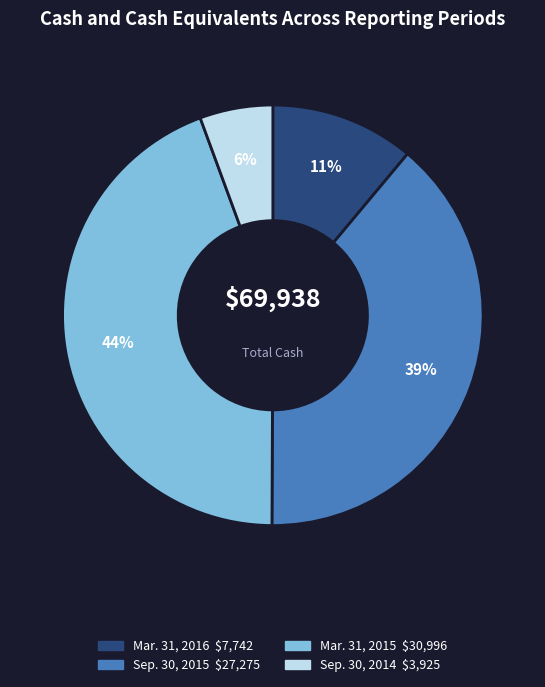

Is there a majority slice in this chart?

No